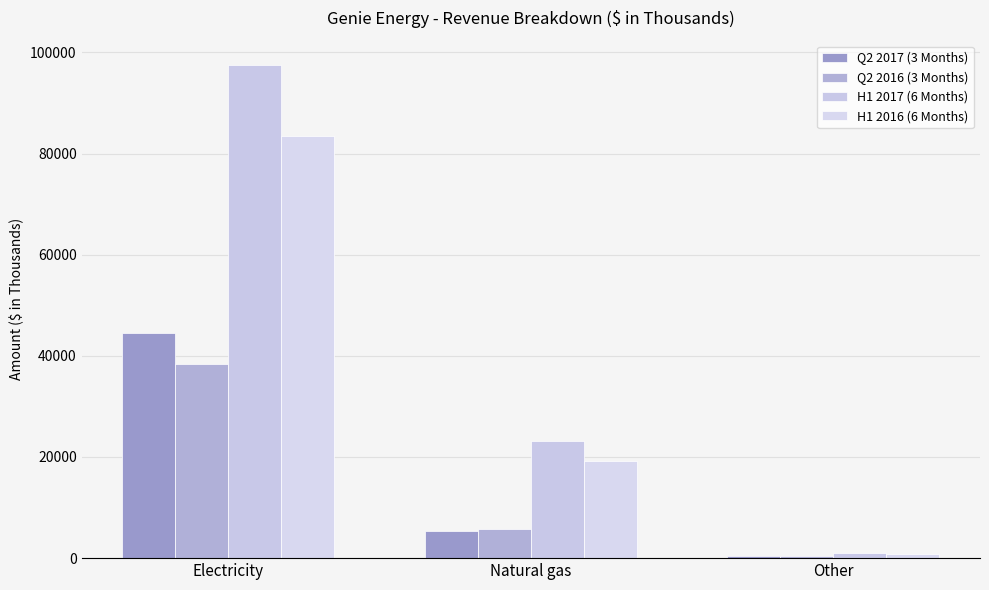

What is the value of the H1 2016 (6 Months) bar at the 1st from the left?

83438